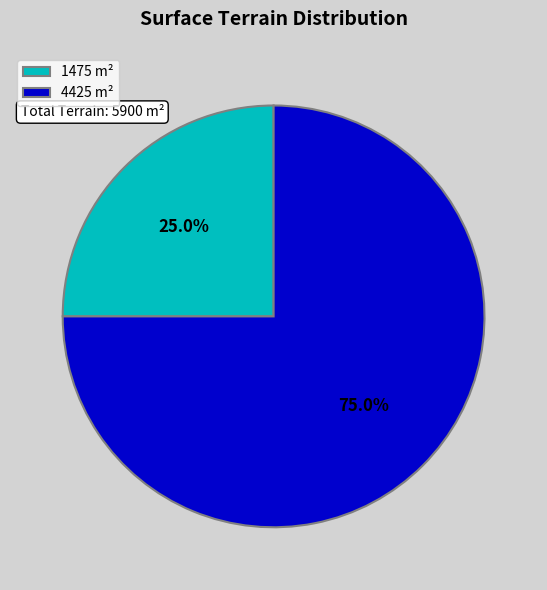

Which has a higher value, 1475 or 4425?

4425